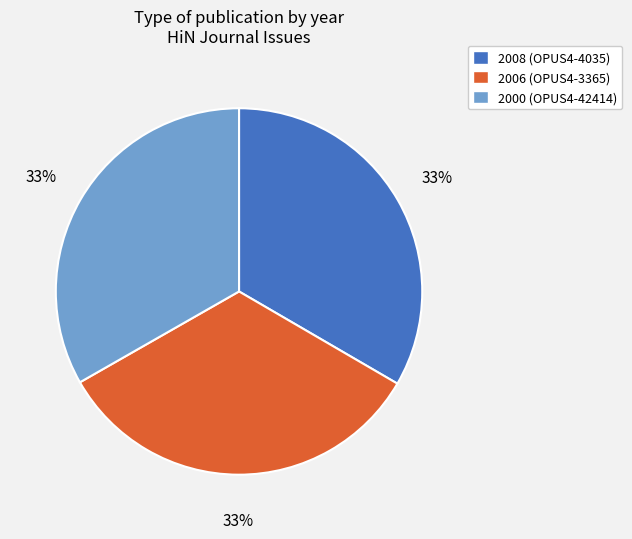

Does any single category account for the majority?

No